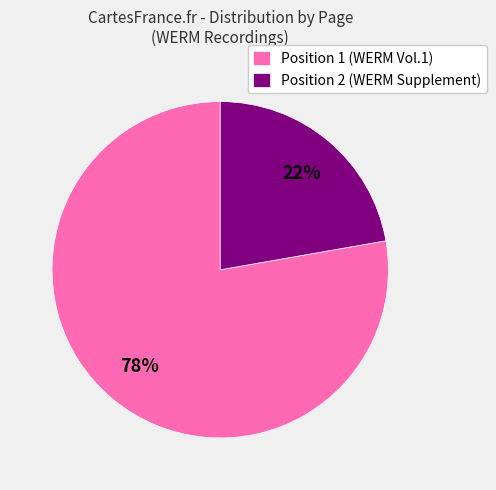

How many slices are in this pie chart?

2